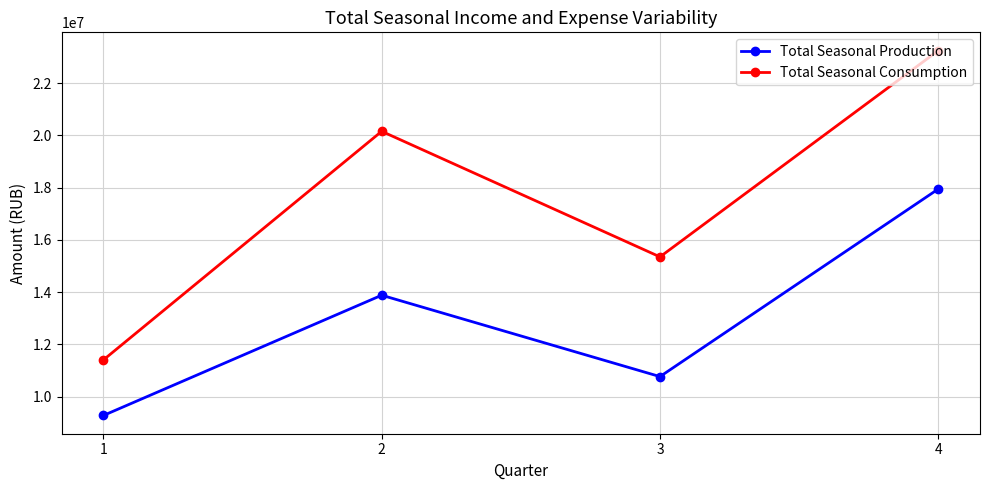

Which category has the highest value across all series?

4